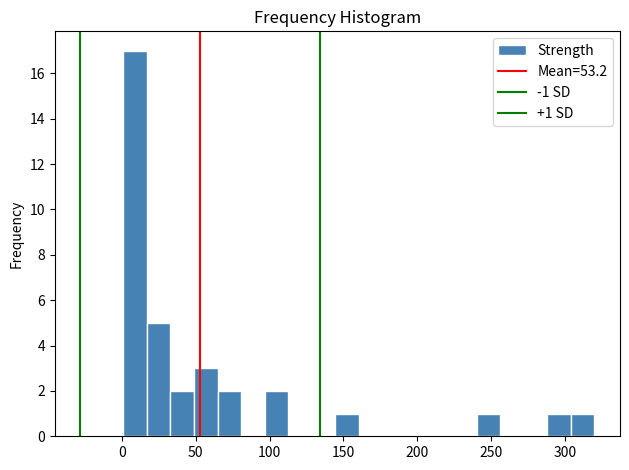

Read against the x-axis, roughly where is the centre of the tallest bar?

10